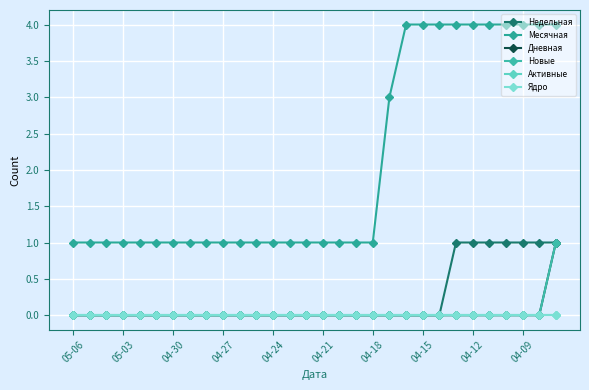

At which category does the chart reach its peak across all series?

20